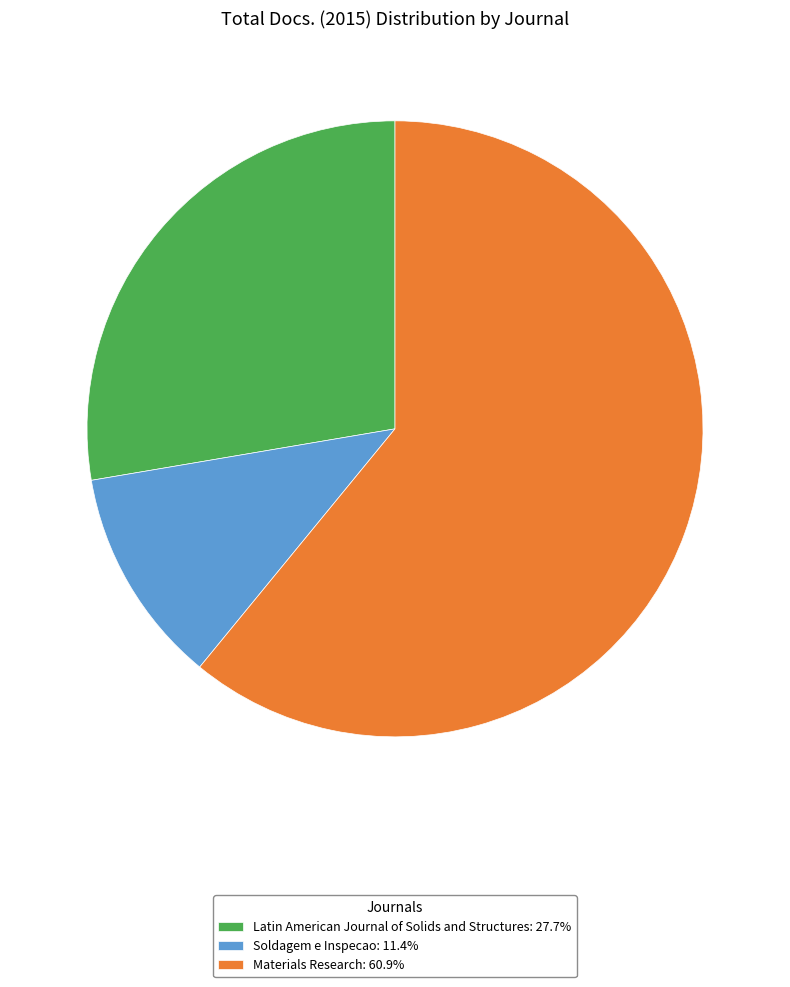

Is the sum of Latin American Journal of Solids and Structures: 27.7% and Materials Research: 60.9% greater than half?

Yes